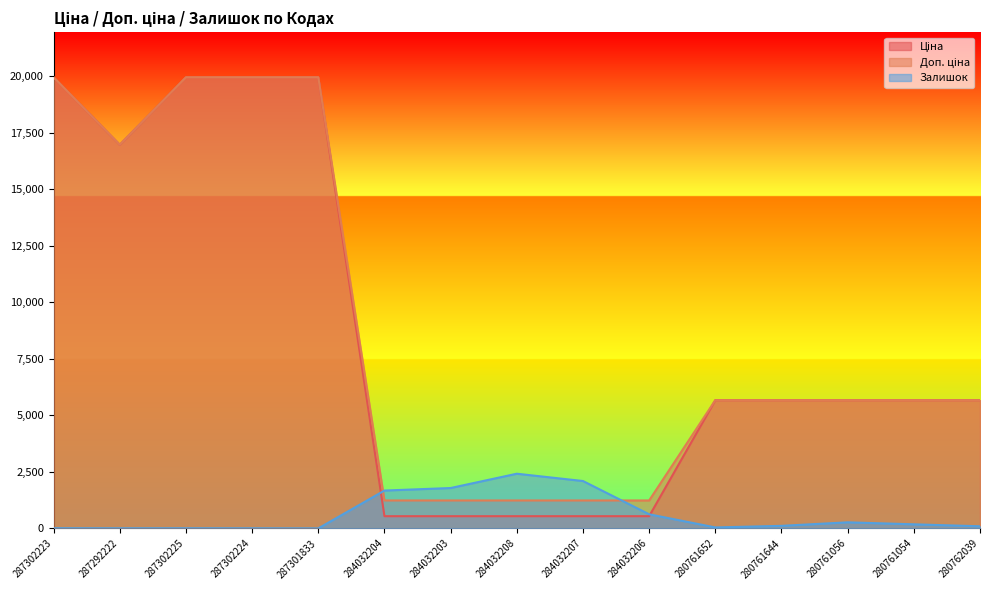

At which category does the chart reach its peak across all series?

287302223